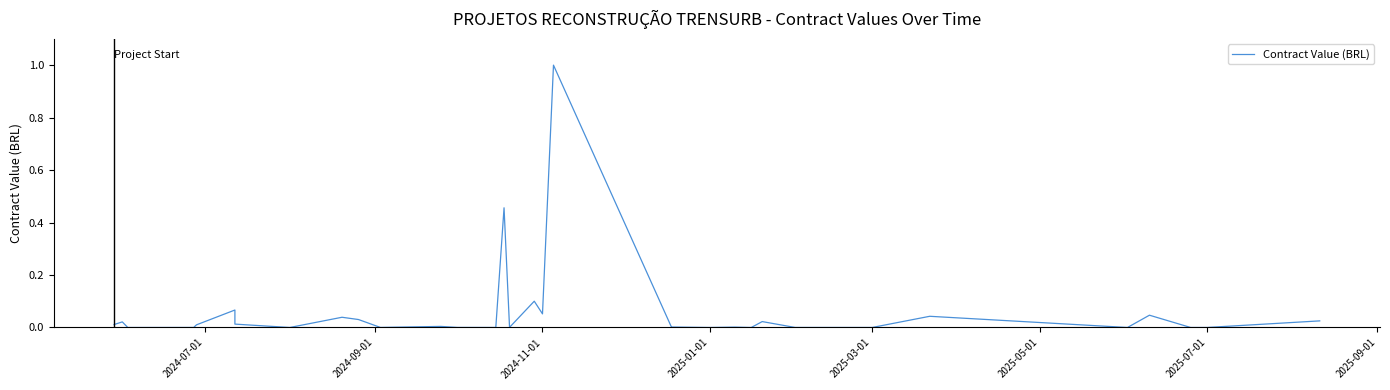

Does the chart display data point markers on the line(s)?

No